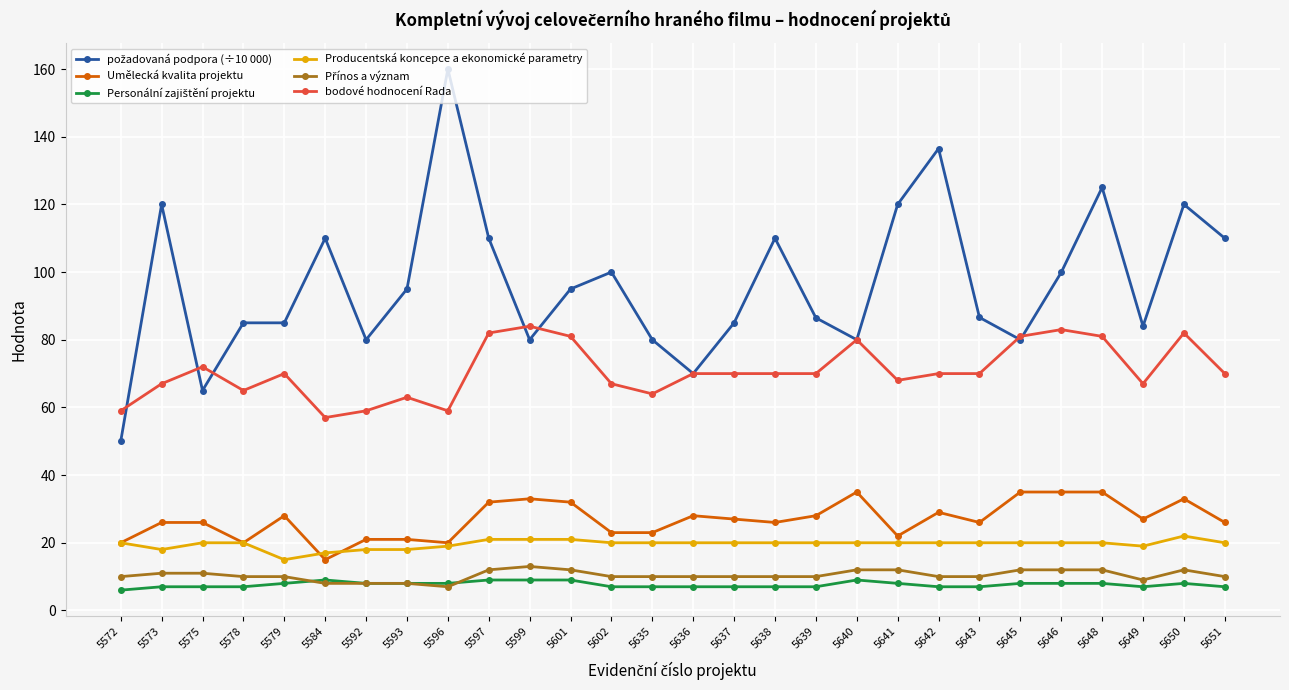

Which category has the highest value across all series?

5596